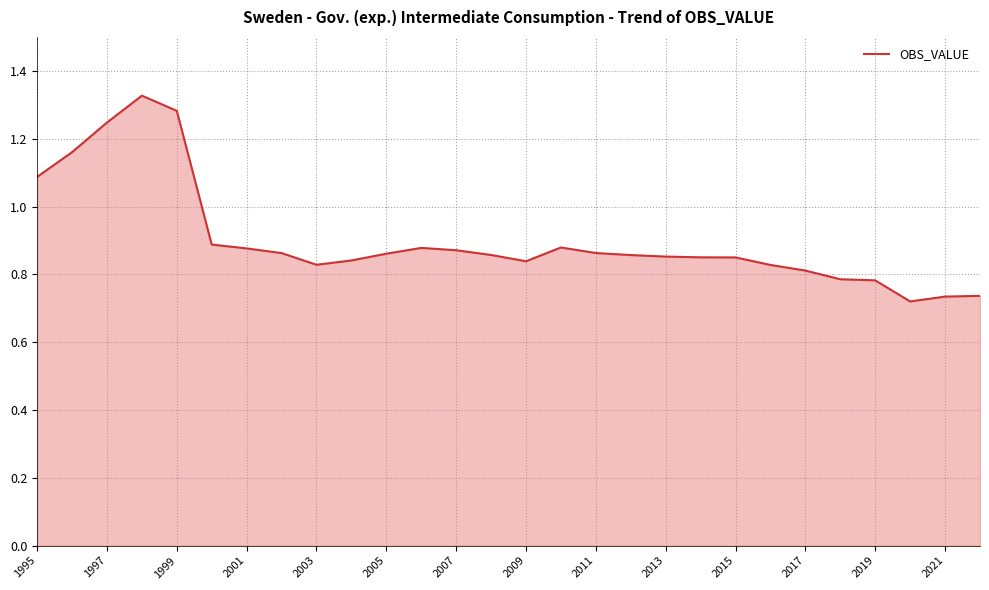

Which has a higher value, 2015 or 1995?

1995